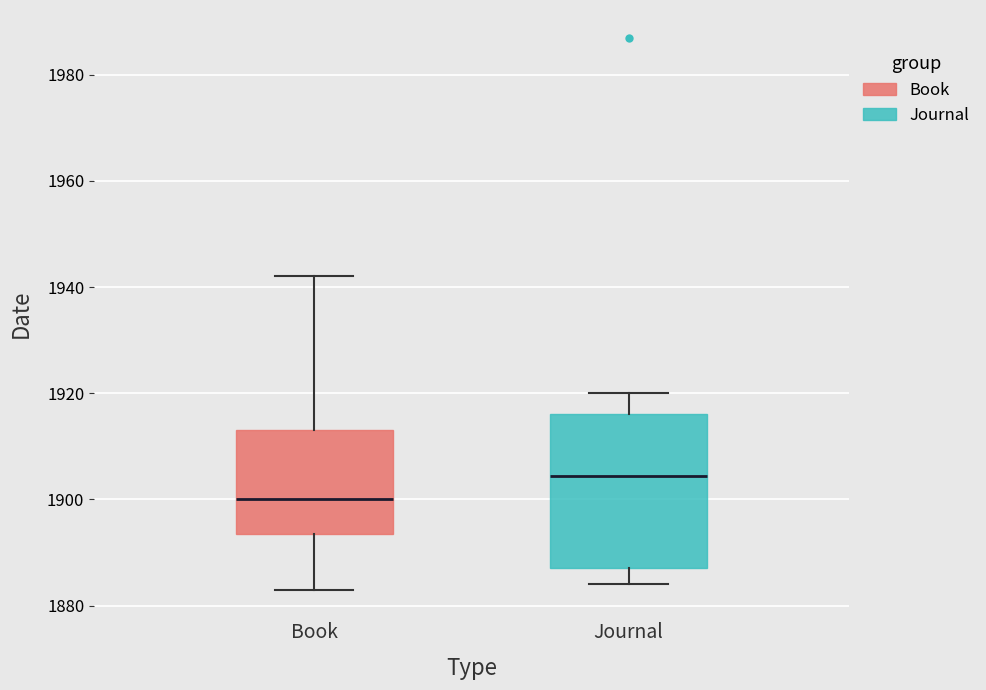

Reading left to right, read every box against the y-axis: the position of its median line, the range the box covers, and the ends of its whiskers. The values are not printed on the chart, so give them approximately, as read against the axis.

Book: median 1900, box 1894 to 1914, whiskers 1884 to 1942
Journal: median 1904, box 1888 to 1916, whiskers 1884 to 1920